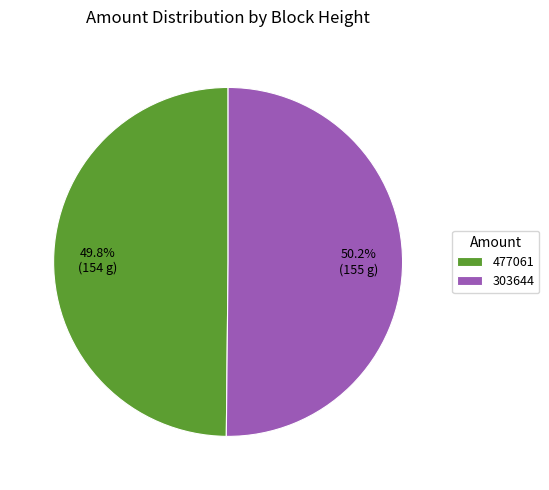

To the nearest percent, what is the average slice percentage?

50%